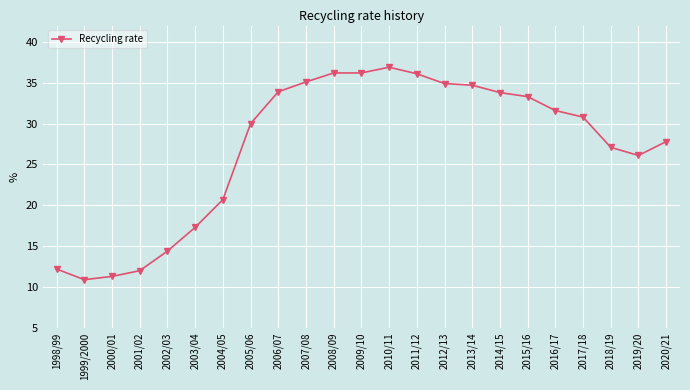

The chart shows a value of 31.6 at 2016/17. True or false?

True